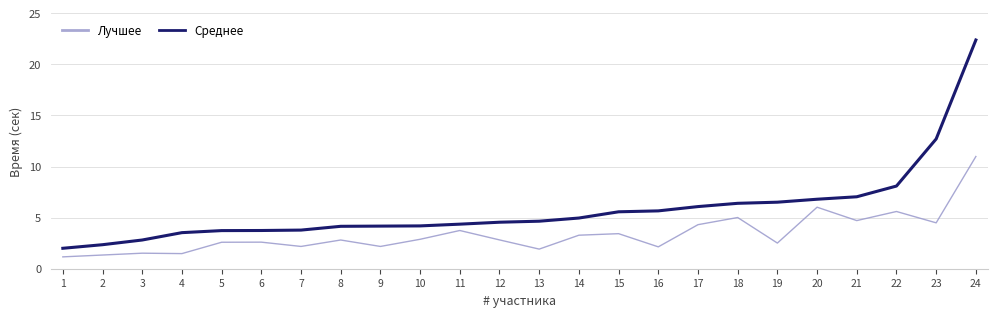

At which label does Лучшее first exceed 2?

5